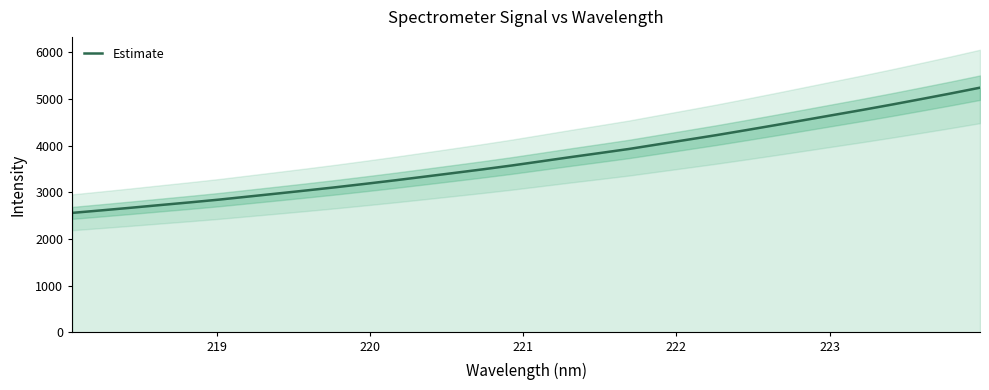

True or false: the data has more than 1 interior local peaks.

False